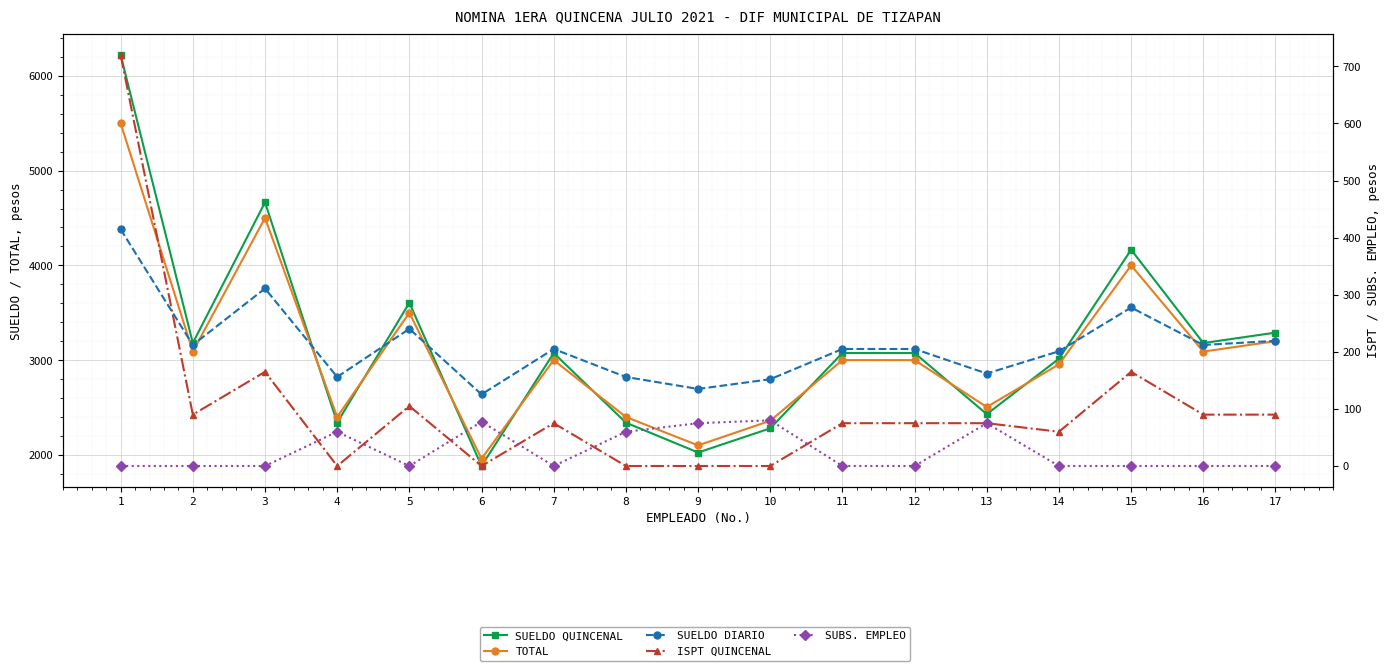

Which series has the largest range (max minus min)?

SUELDO QUINCENAL